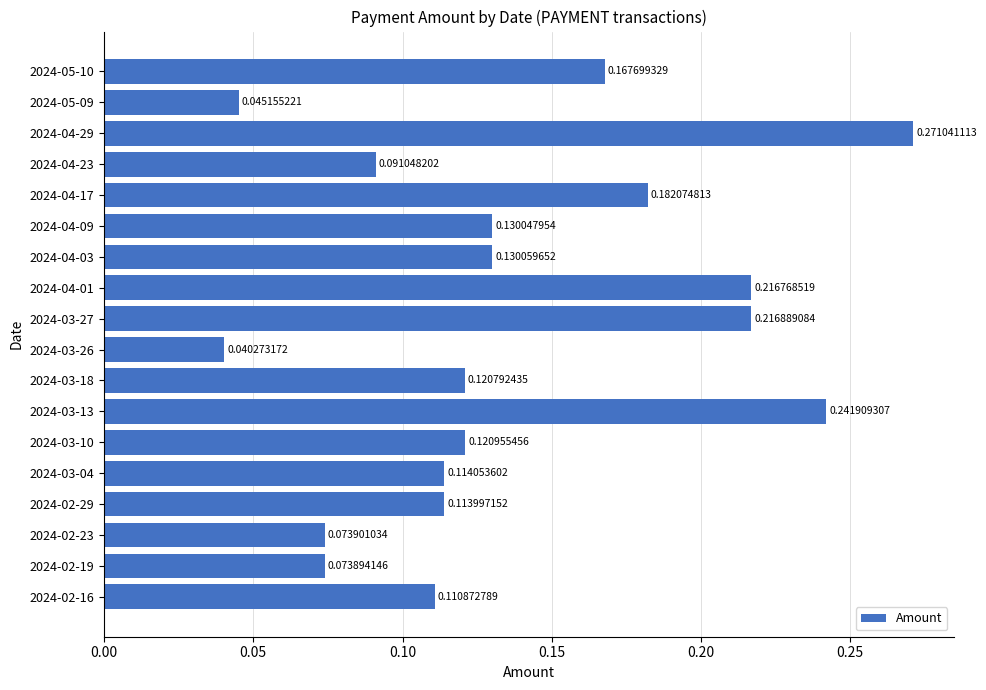

List the labels in order of value, smallest first.

2024-03-26, 2024-05-09, 2024-02-19, 2024-02-23, 2024-04-23, 2024-02-16, 2024-02-29, 2024-03-04, 2024-03-18, 2024-03-10, 2024-04-09, 2024-04-03, 2024-05-10, 2024-04-17, 2024-04-01, 2024-03-27, 2024-03-13, 2024-04-29